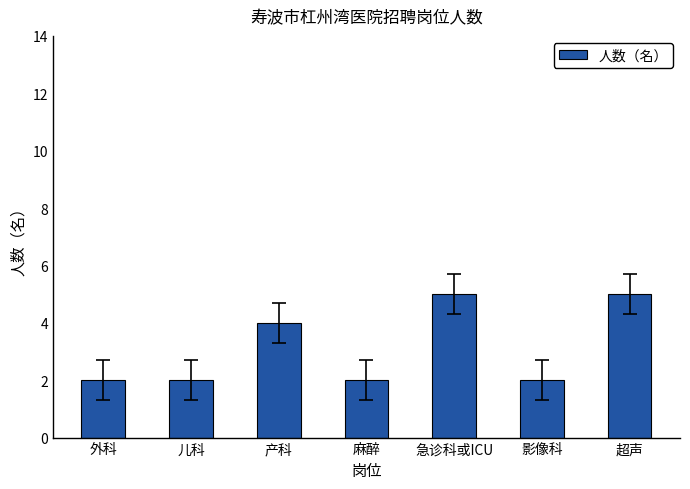

What is the sum of the values at 儿科 and 影像科?

4